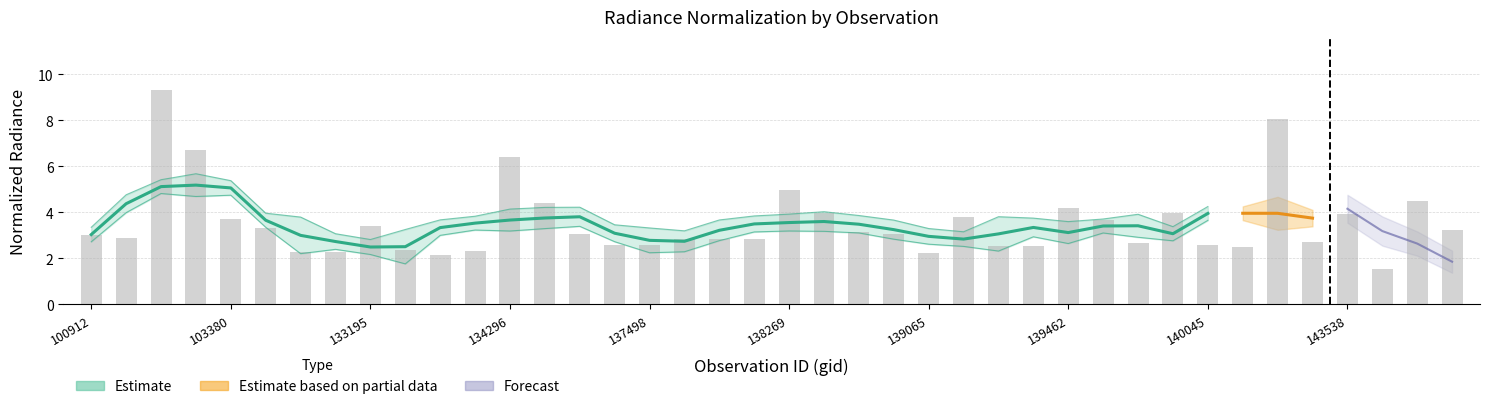

Reading left to right, extract all data points from this chart.

3.0	2.9	9.3	6.7	3.7	3.3	2.3	2.3	3.4	2.4	2.1	2.3	6.4	4.4	3.0	2.6	2.6	2.8	2.8	2.8	5.0	4.0	3.1	3.1	2.3	3.8	2.5	2.5	4.2	3.7	2.7	4.0	2.6	2.5	8.1	2.7	3.9	1.5	4.5	3.2